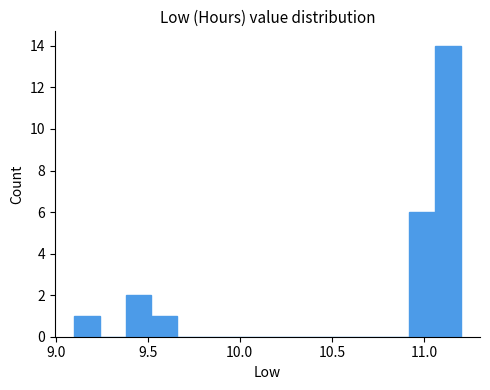

Read against the x-axis, roughly where is the centre of the tallest bar?

11.15